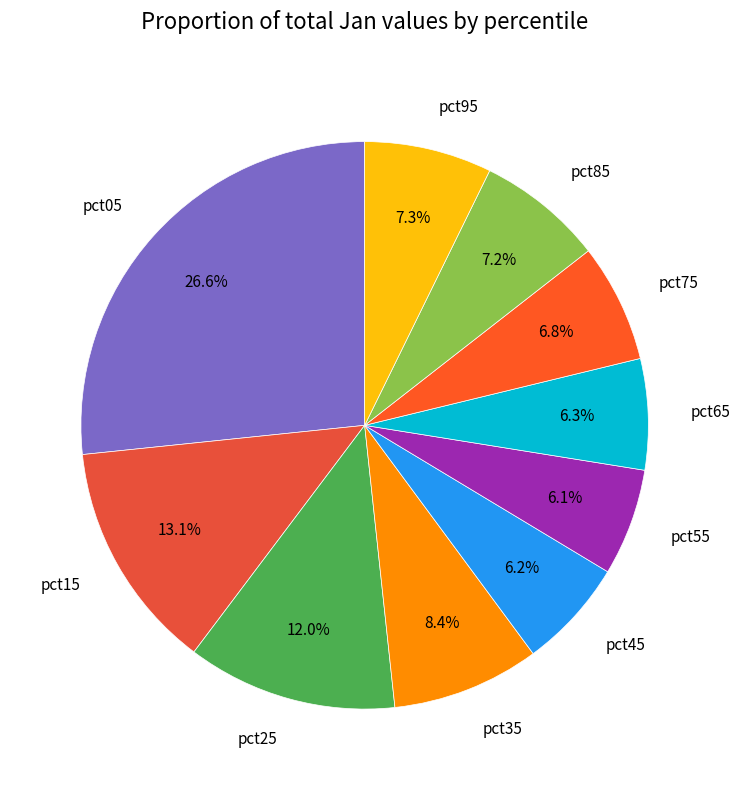

Combined, what portion of the pie is pct05 and pct15?

39.7%